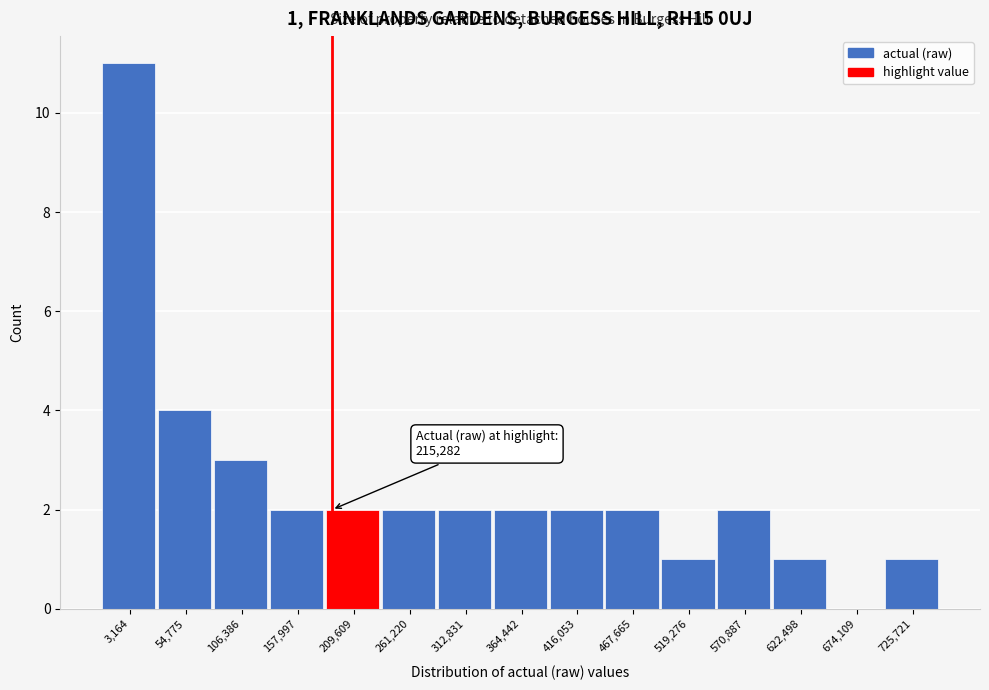

Reading left to right, list all the values displayed in this chart.

3,164=11	54,775=4	106,386=3	157,997=2	209,609=2	261,220=2	312,831=2	364,442=2	416,053=2	467,665=2	519,276=1	570,887=2	622,498=1	674,109=0	725,721=1